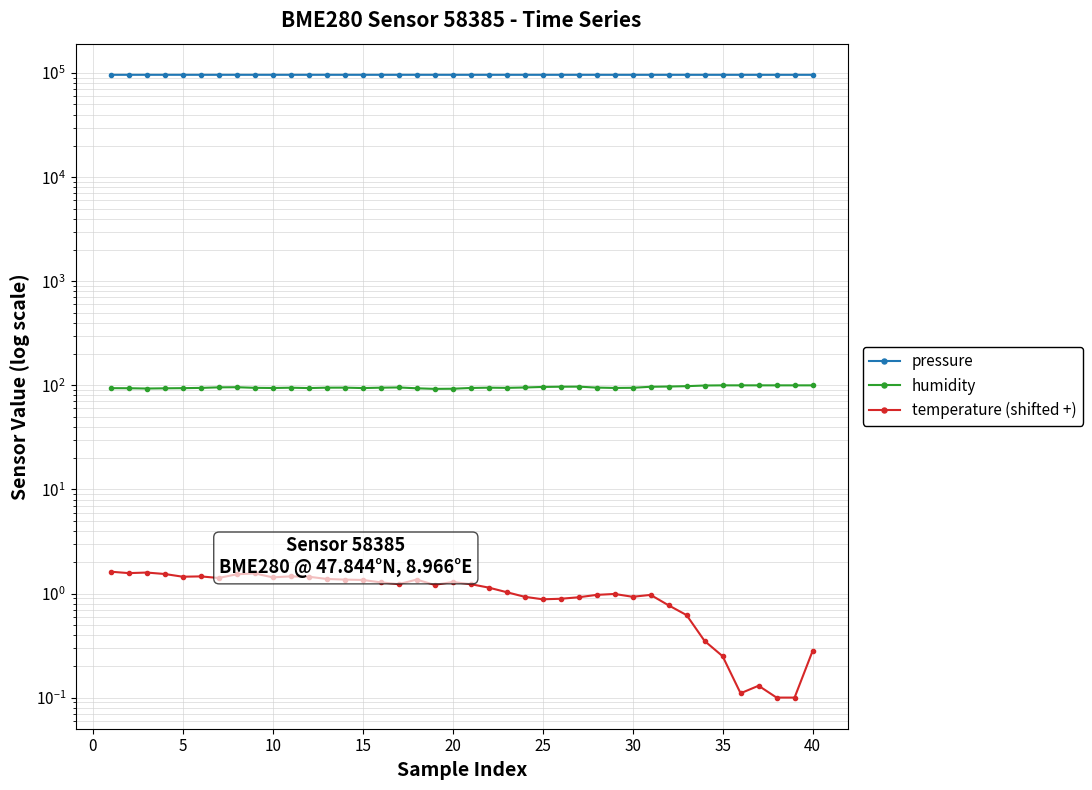

Reading left to right, extract all data points from this chart.

pressure: 96351.3	96346.2	96339.2	96346.3	96345.0	96345.8	96344.2	96337.8	96347.2	96346.8	96341.4	96346.7	96344.3	96346.1	96339.3	96333.4	96335.3	96343.5	96341.5	96335.1	96334.5	96322.7	96325.7	96327.8	96322.7	96323.6	96318.3	96319.0	96308.5	96315.6	96317.2	96315.3	96307.2	96311.5	96319.6	96308.8	96307.0	96312.3	96320.1	96313.4
humidity: 94.0	93.8	93.2	93.7	94.0	94.5	95.7	96.0	94.7	94.3	94.9	94.2	95.0	95.1	94.2	95.0	95.5	93.7	92.5	92.8	94.4	95.0	94.6	95.4	96.5	97.0	97.2	95.2	94.4	94.8	96.9	97.4	98.2	99.7	100.0	100.0	100.0	100.0	100.0	100.0
temperature (shifted +): 1.6	1.6	1.6	1.5	1.5	1.5	1.4	1.5	1.6	1.4	1.5	1.5	1.4	1.4	1.4	1.3	1.2	1.4	1.2	1.3	1.2	1.1	1.0	0.9	0.9	0.9	0.9	1.0	1.0	0.9	1.0	0.8	0.6	0.3	0.3	0.1	0.1	0.1	0.1	0.3